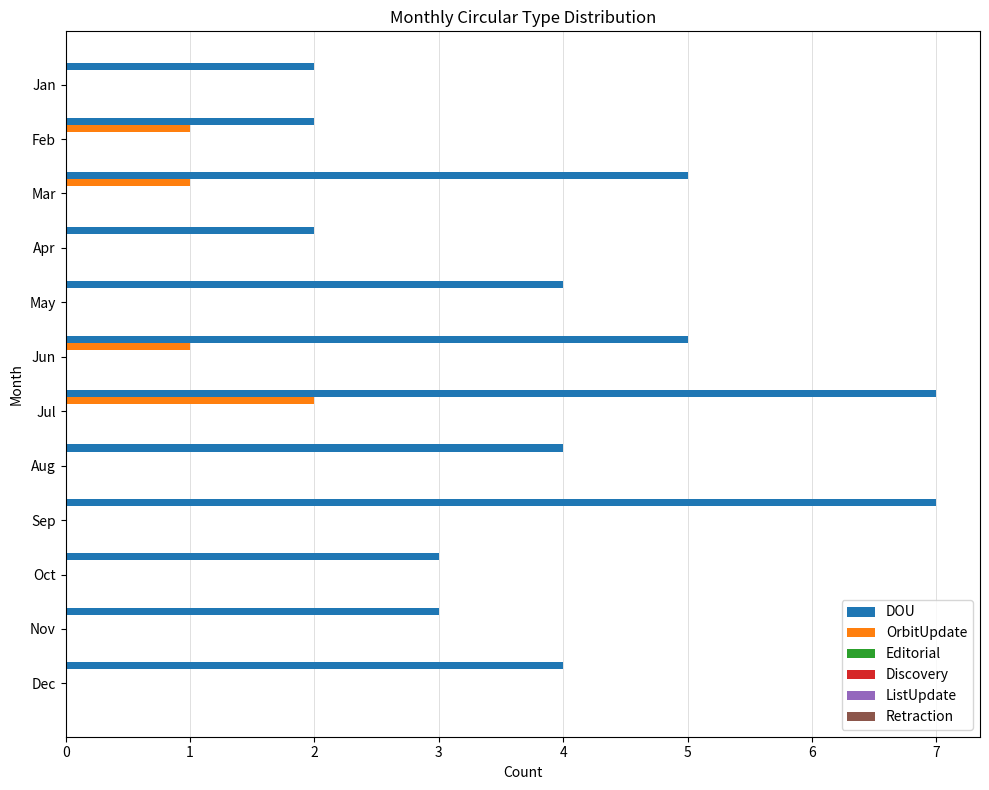

Which series has the largest total across all categories?

DOU